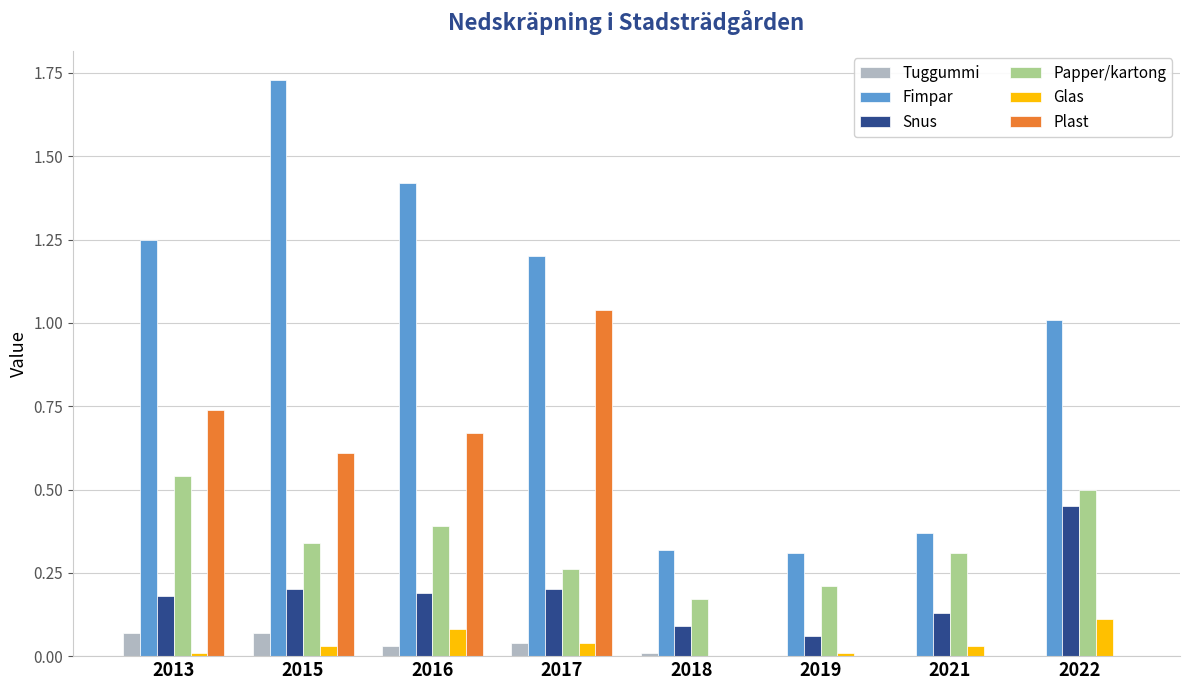

At which category does the chart reach its peak across all series?

2015